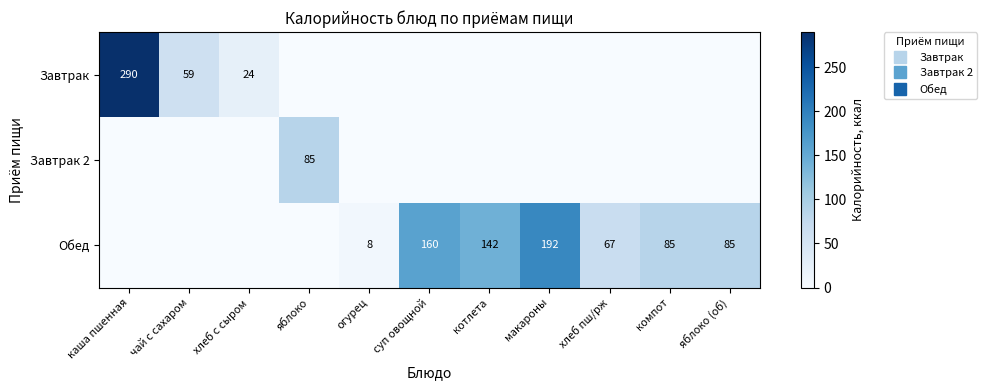

Which series has the largest range (max minus min)?

Завтрак